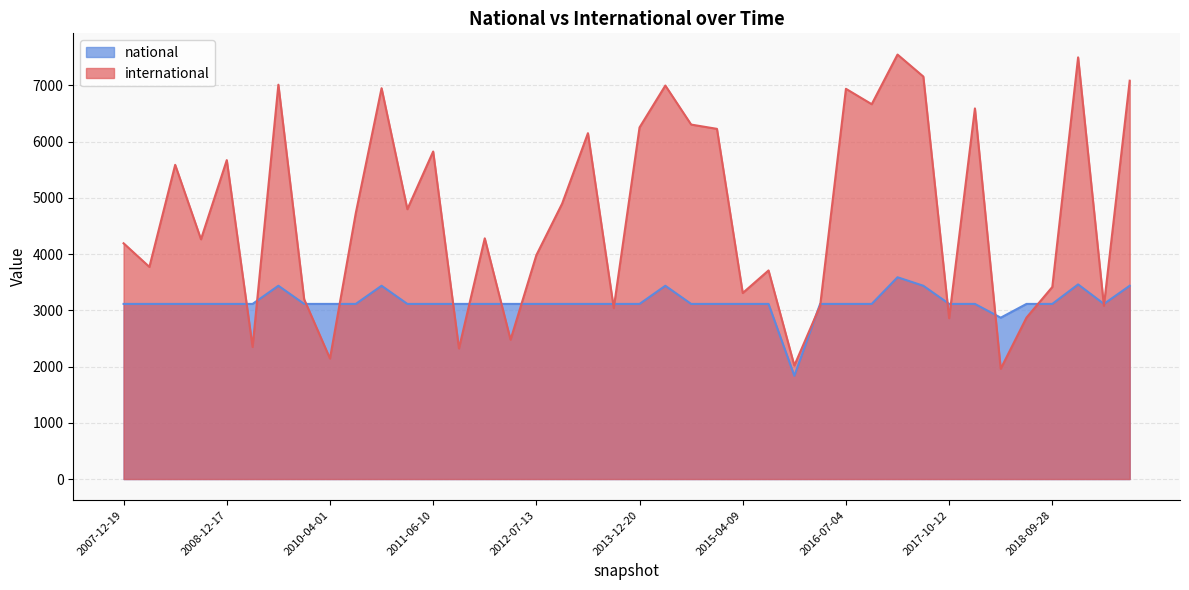

Between which two adjacent categories do national and international first intersect?

2008-12-17 and 2009-04-06